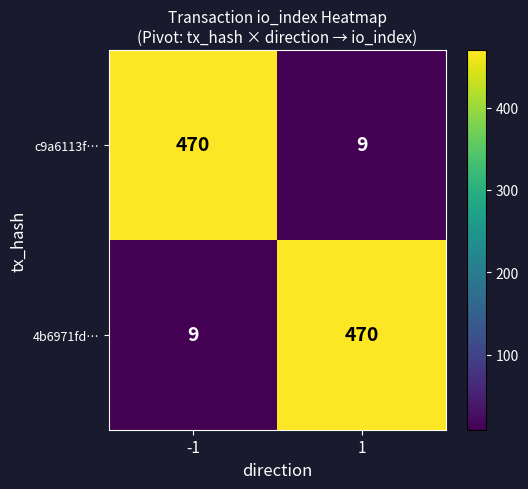

At how many categories does at least one series exceed 398?

2